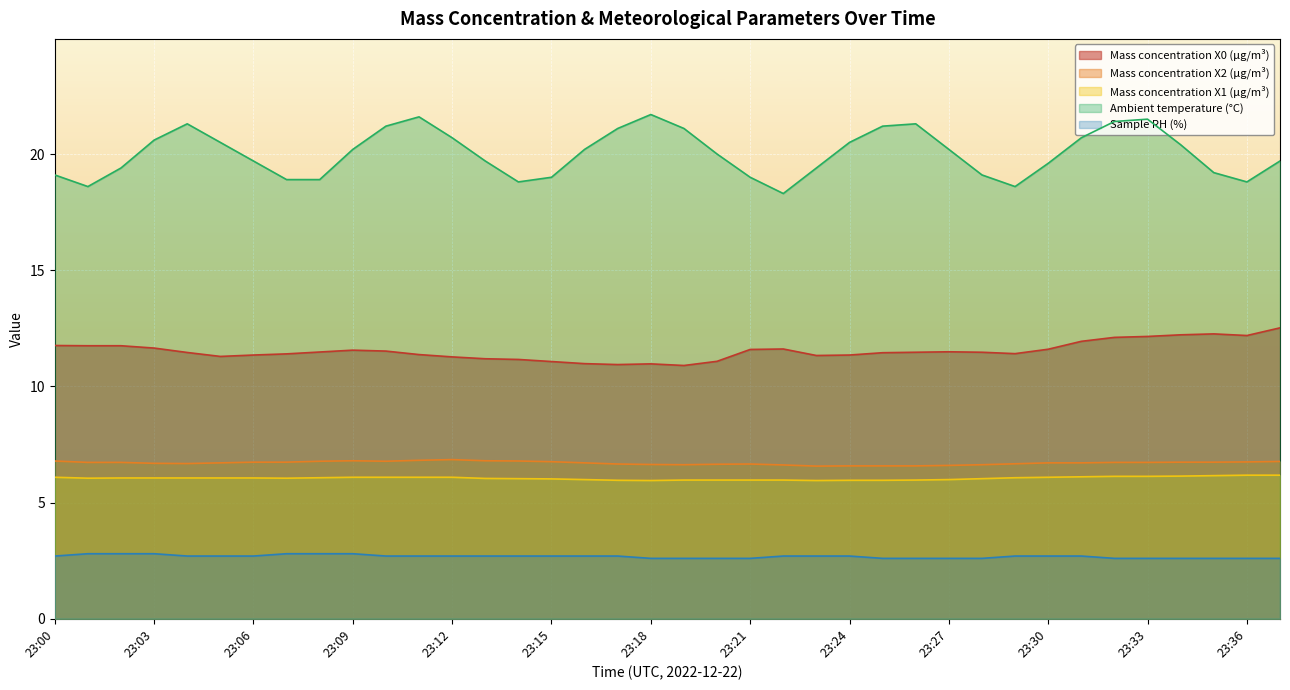

Reading left to right, list all the values displayed in this chart.

Mass concentration X0 (μg/m³): 23:00=11.8	23:01=11.8	23:02=11.8	23:03=11.7	23:04=11.5	23:05=11.3	23:06=11.3	23:07=11.4	23:08=11.5	23:09=11.6	23:10=11.5	23:11=11.4	23:12=11.3	23:13=11.2	23:14=11.2	23:15=11.1	23:16=11.0	23:17=10.9	23:18=11.0	23:19=10.9	23:20=11.1	23:21=11.6	23:22=11.6	23:23=11.3	23:24=11.3	23:25=11.4	23:26=11.5	23:27=11.5	23:28=11.5	23:29=11.4	23:30=11.6	23:31=11.9	23:32=12.1	23:33=12.2	23:34=12.2	23:35=12.3	23:36=12.2	23:37=12.5
Mass concentration X2 (μg/m³): 23:00=6.8	23:01=6.7	23:02=6.7	23:03=6.7	23:04=6.7	23:05=6.7	23:06=6.7	23:07=6.7	23:08=6.8	23:09=6.8	23:10=6.8	23:11=6.8	23:12=6.8	23:13=6.8	23:14=6.8	23:15=6.8	23:16=6.7	23:17=6.7	23:18=6.6	23:19=6.6	23:20=6.7	23:21=6.7	23:22=6.6	23:23=6.6	23:24=6.6	23:25=6.6	23:26=6.6	23:27=6.6	23:28=6.6	23:29=6.7	23:30=6.7	23:31=6.7	23:32=6.7	23:33=6.7	23:34=6.7	23:35=6.7	23:36=6.8	23:37=6.8
Mass concentration X1 (μg/m³): 23:00=6.1	23:01=6.0	23:02=6.1	23:03=6.1	23:04=6.1	23:05=6.1	23:06=6.1	23:07=6.0	23:08=6.1	23:09=6.1	23:10=6.1	23:11=6.1	23:12=6.1	23:13=6.0	23:14=6.0	23:15=6.0	23:16=6.0	23:17=6.0	23:18=6.0	23:19=6.0	23:20=6.0	23:21=6.0	23:22=6.0	23:23=6.0	23:24=6.0	23:25=6.0	23:26=6.0	23:27=6.0	23:28=6.0	23:29=6.1	23:30=6.1	23:31=6.1	23:32=6.1	23:33=6.1	23:34=6.1	23:35=6.2	23:36=6.2	23:37=6.2
Ambient temperature (°C): 23:00=19.1	23:01=18.6	23:02=19.4	23:03=20.6	23:04=21.3	23:05=20.5	23:06=19.7	23:07=18.9	23:08=18.9	23:09=20.2	23:10=21.2	23:11=21.6	23:12=20.7	23:13=19.7	23:14=18.8	23:15=19.0	23:16=20.2	23:17=21.1	23:18=21.7	23:19=21.1	23:20=20.0	23:21=19.0	23:22=18.3	23:23=19.4	23:24=20.5	23:25=21.2	23:26=21.3	23:27=20.2	23:28=19.1	23:29=18.6	23:30=19.6	23:31=20.7	23:32=21.4	23:33=21.5	23:34=20.4	23:35=19.2	23:36=18.8	23:37=19.7
Sample RH (%): 23:00=2.7	23:01=2.8	23:02=2.8	23:03=2.8	23:04=2.7	23:05=2.7	23:06=2.7	23:07=2.8	23:08=2.8	23:09=2.8	23:10=2.7	23:11=2.7	23:12=2.7	23:13=2.7	23:14=2.7	23:15=2.7	23:16=2.7	23:17=2.7	23:18=2.6	23:19=2.6	23:20=2.6	23:21=2.6	23:22=2.7	23:23=2.7	23:24=2.7	23:25=2.6	23:26=2.6	23:27=2.6	23:28=2.6	23:29=2.7	23:30=2.7	23:31=2.7	23:32=2.6	23:33=2.6	23:34=2.6	23:35=2.6	23:36=2.6	23:37=2.6